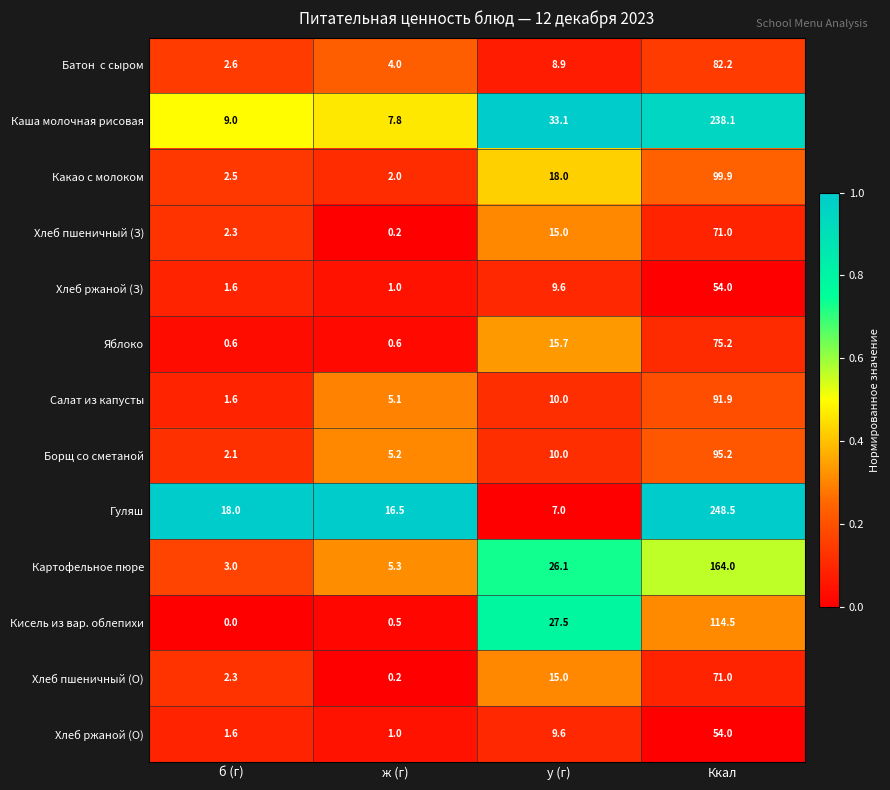

Is it true that Каша молочная рисовая equals 238.1 at Ккал?

True